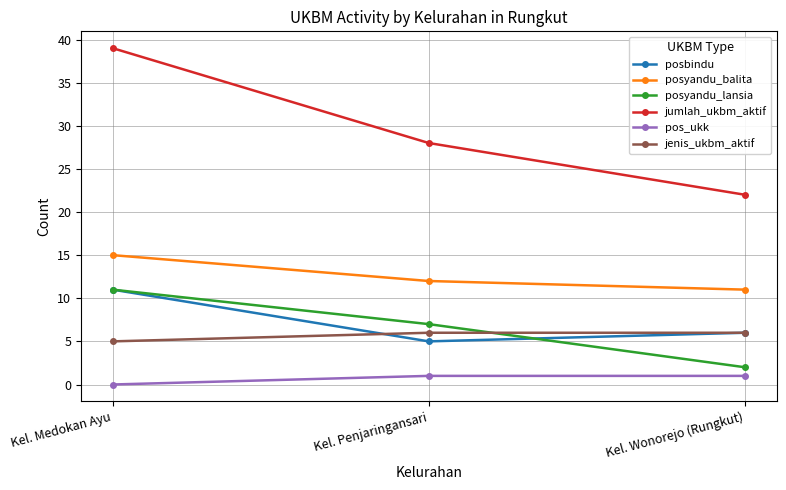

Count the number of categories in the chart.

3